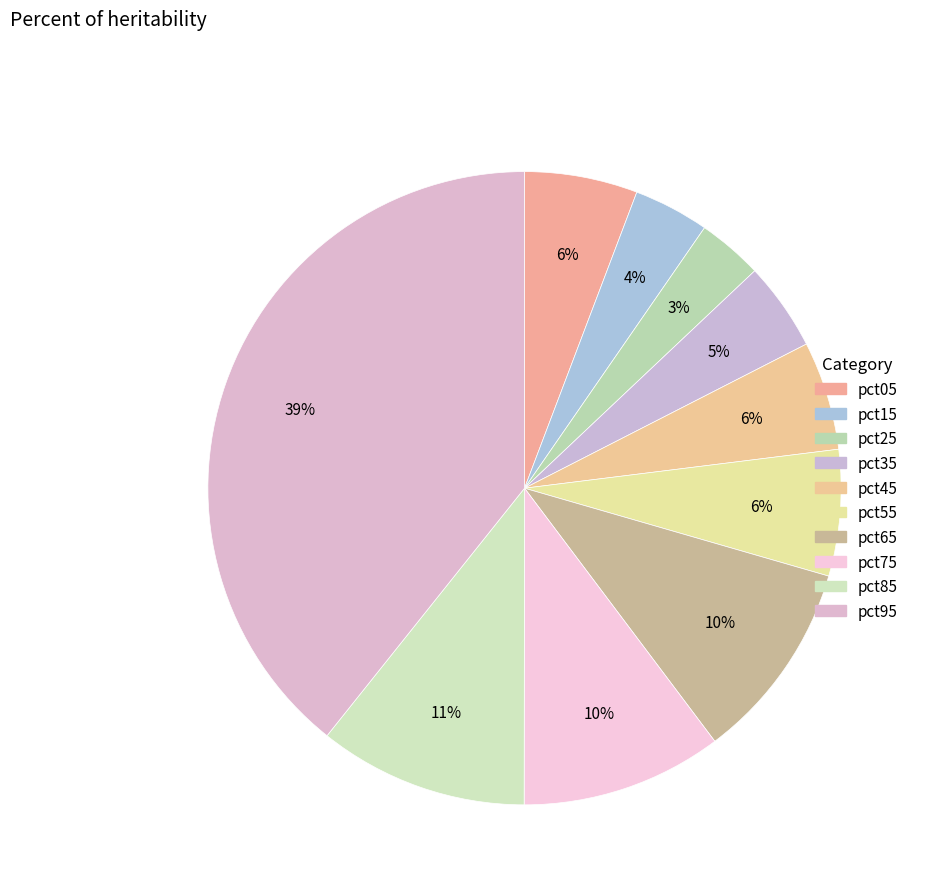

What is the smallest slice in the pie chart?

pct25